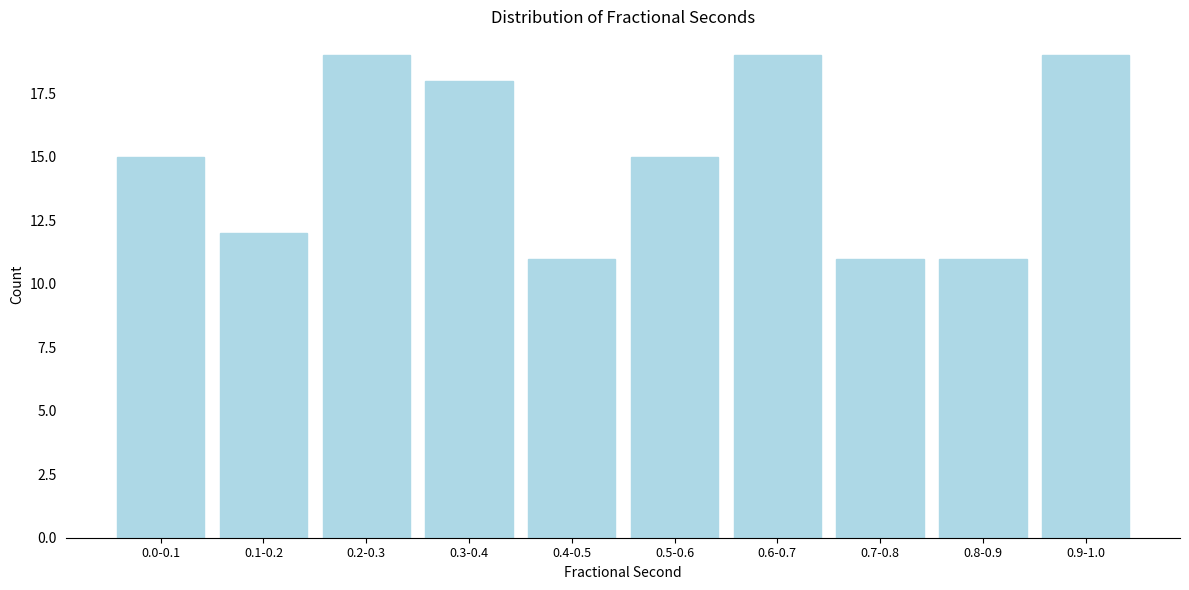

Reading right to left, what are all the values shown in this chart?

19	11	11	19	15	11	18	19	12	15